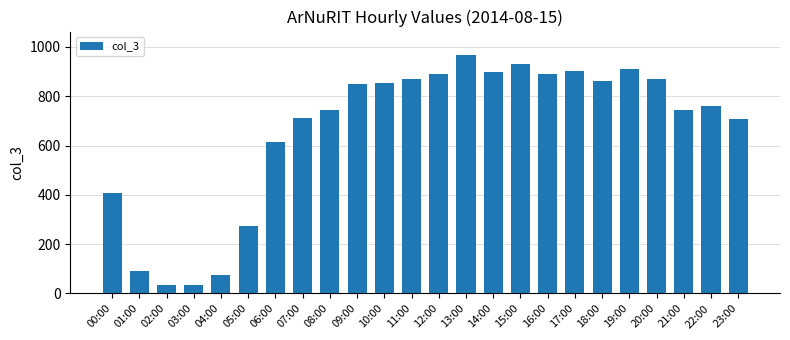

True or false: the data shows 343 at 22:00.

False